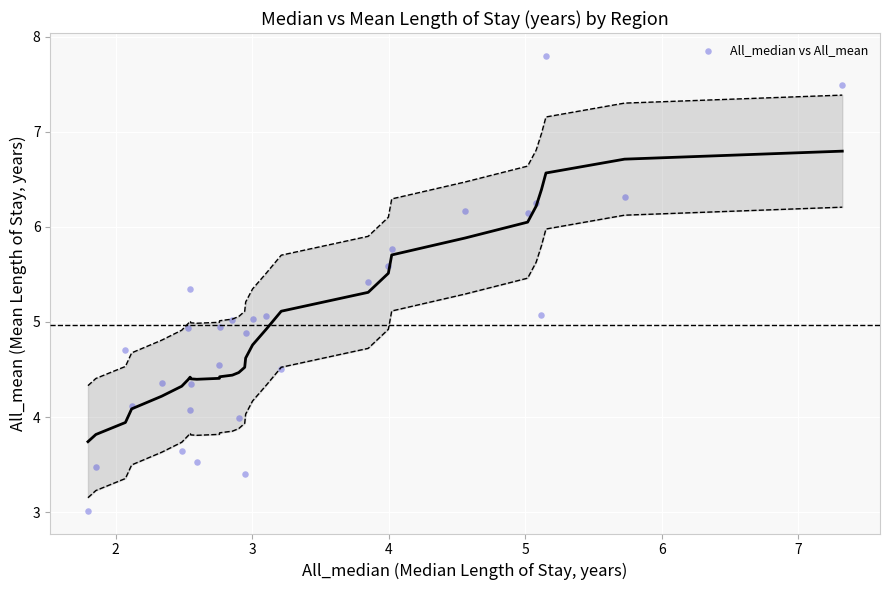

What is the range of X values (max minus min)?

5.5